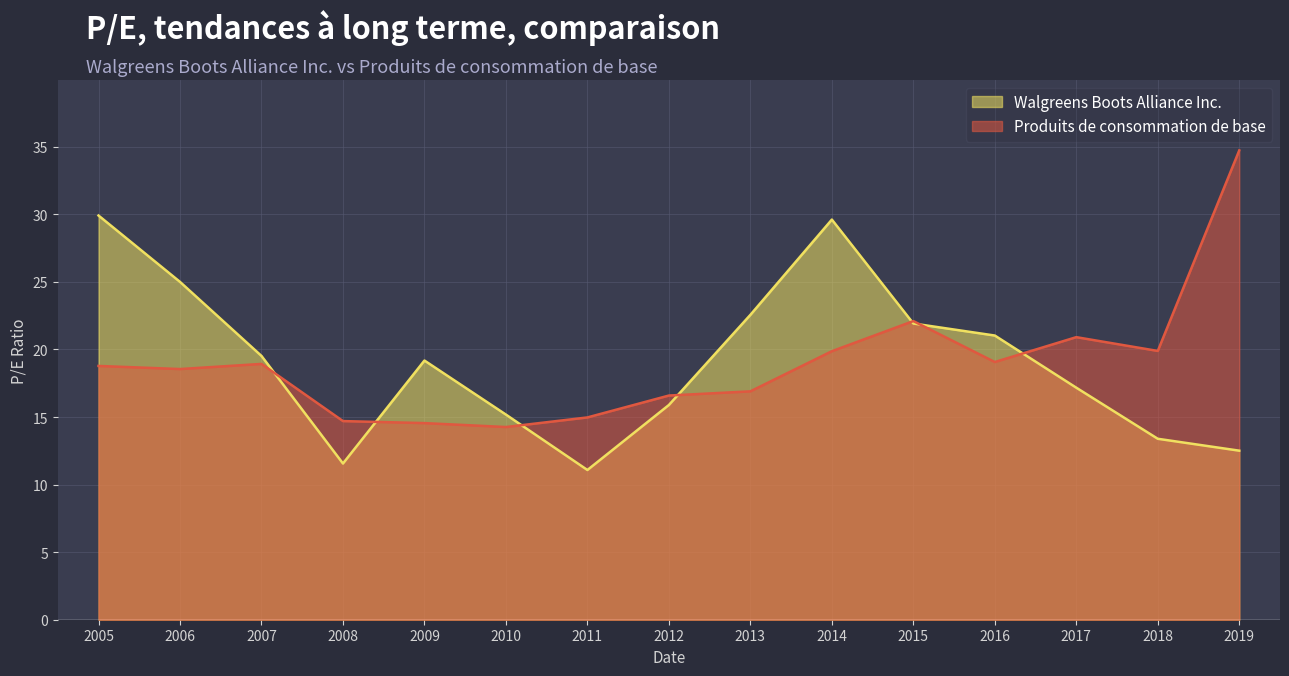

Where does the Produits de consommation de base series first go above 18?

2005